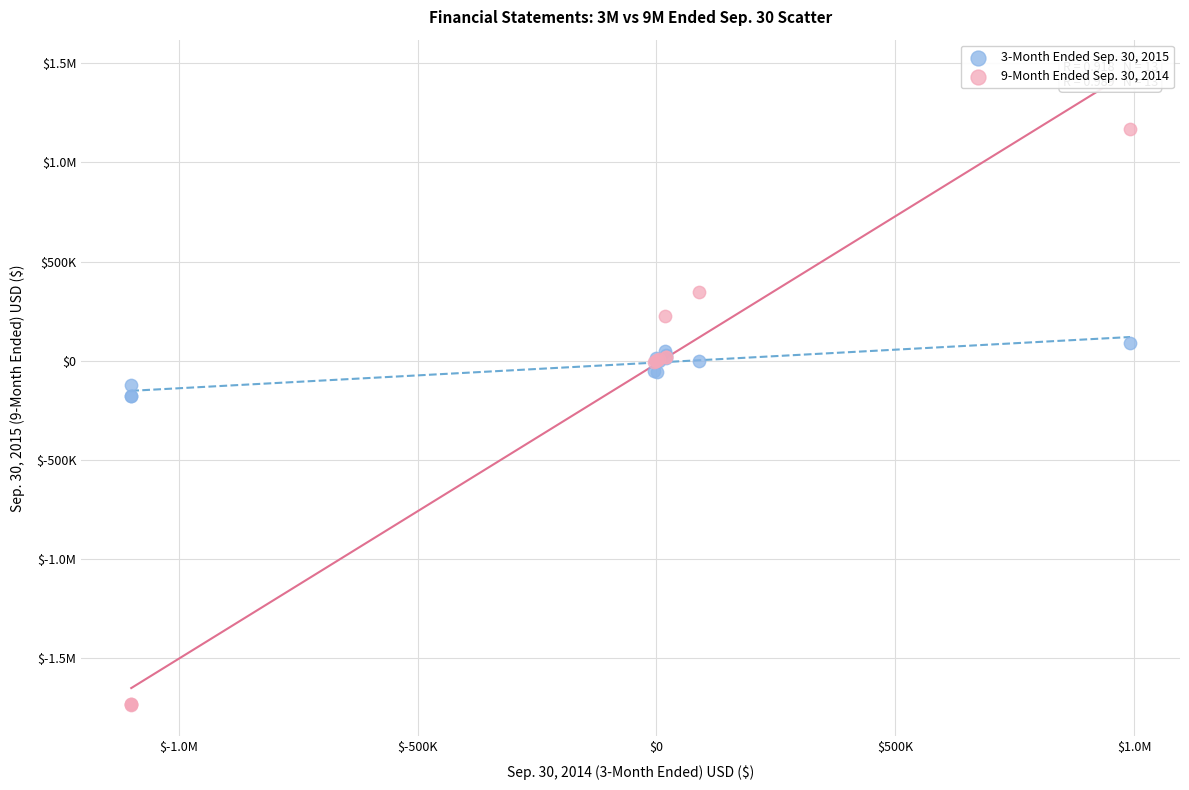

What are all the series names shown in the legend?

3-Month Ended Sep. 30, 2015, 9-Month Ended Sep. 30, 2014